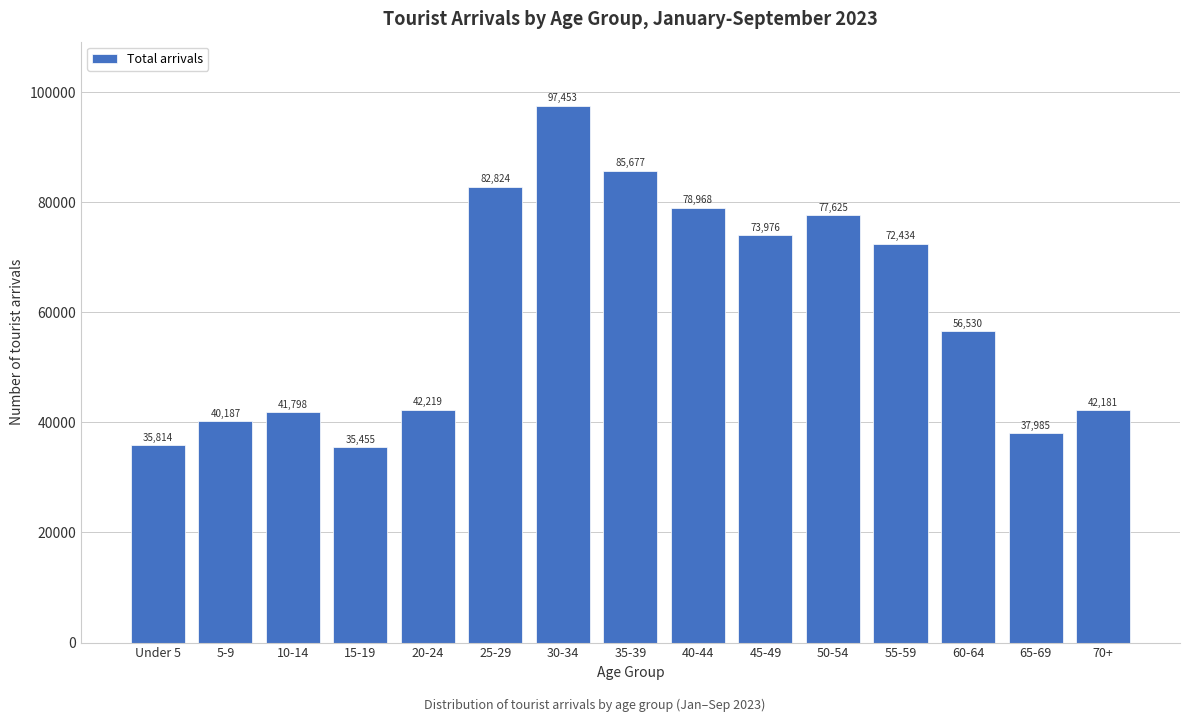

Reading left to right, extract all data points from this chart.

35814	40187	41798	35455	42219	82824	97453	85677	78968	73976	77625	72434	56530	37985	42181